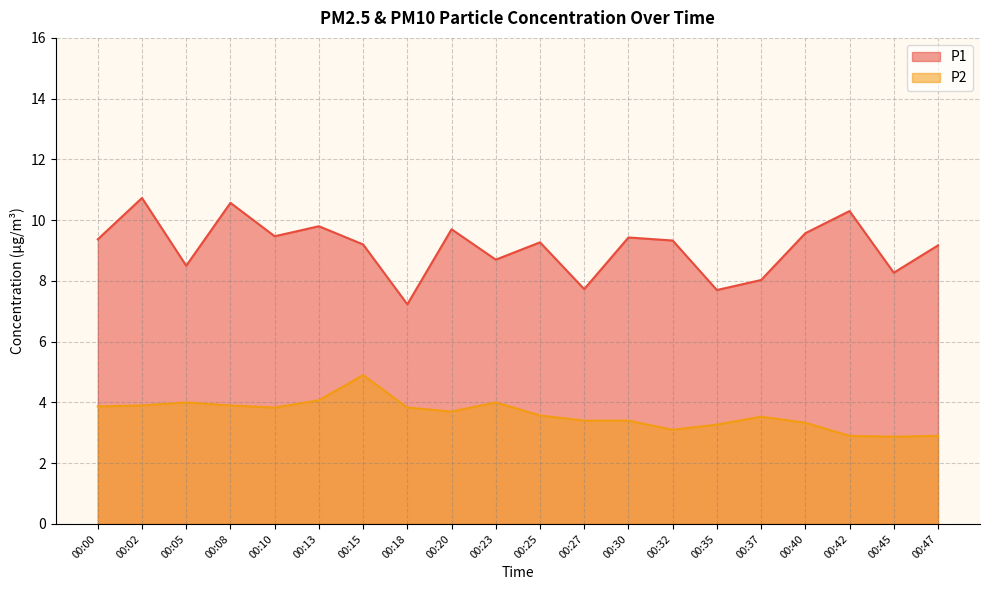

In P1, how many points are lower than both neighbors (excluding endpoints)?

7